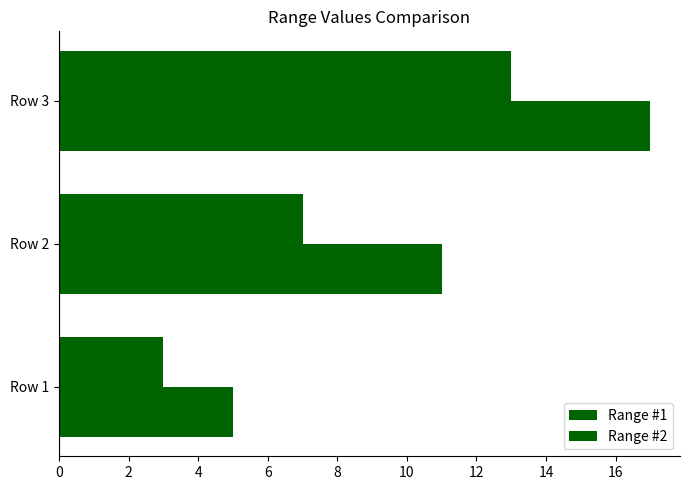

At how many categories does at least one series exceed 6?

2